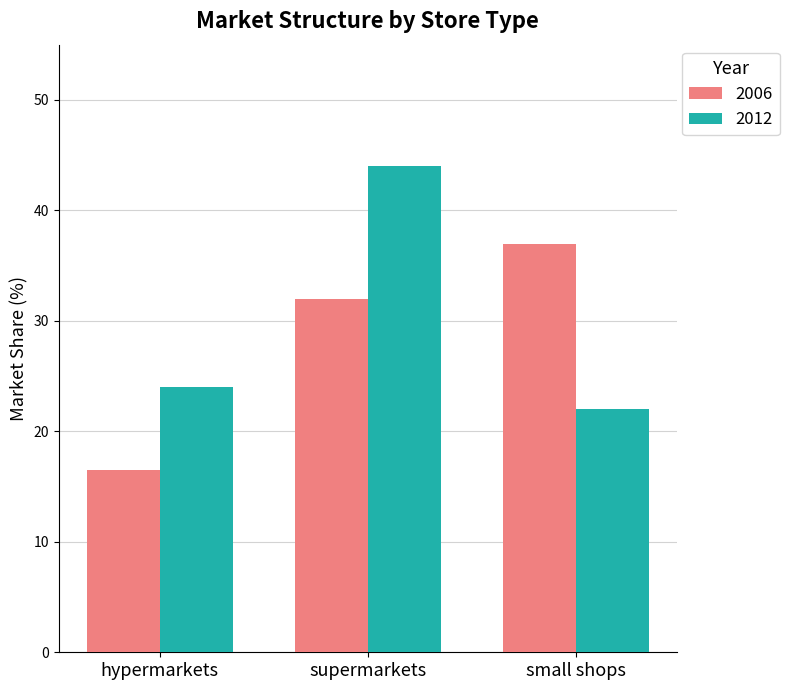

The value of 2012 at supermarkets is 20.6. True or false?

False